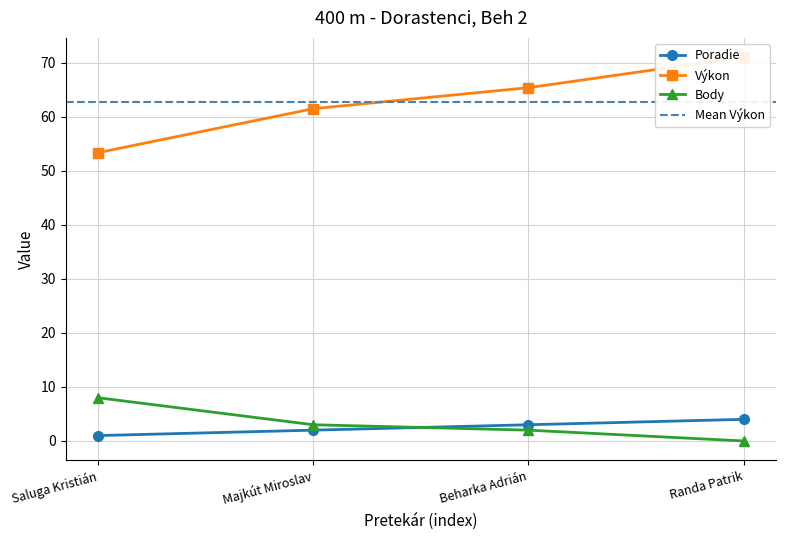

Which series changed the most between Majkút Miroslav and Randa Patrik?

Výkon